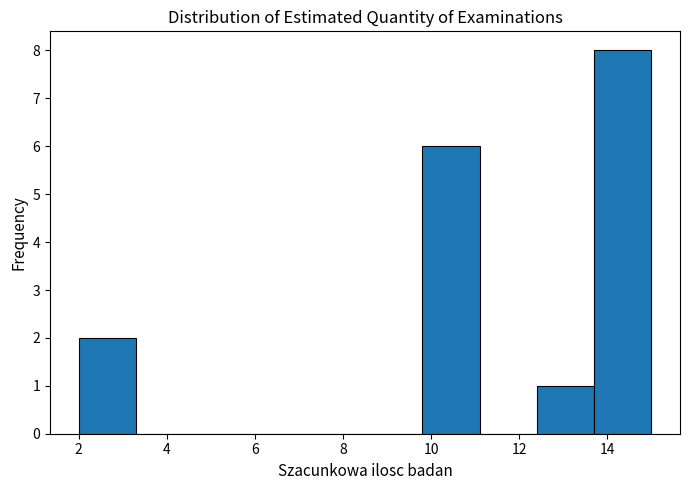

Reading left to right, transcribe this chart: for each bar, give the range it covers on the x-axis and its height. Neither the bar edges nor the heights are printed on the chart, so give them approximately, as read against the axes.

2.0 to 3.3: 2
3.3 to 4.6: 0
4.6 to 5.9: 0
5.9 to 7.2: 0
7.2 to 8.5: 0
8.5 to 9.8: 0
9.8 to 11.1: 6
11.1 to 12.4: 0
12.4 to 13.7: 1
13.7 to 15.0: 8